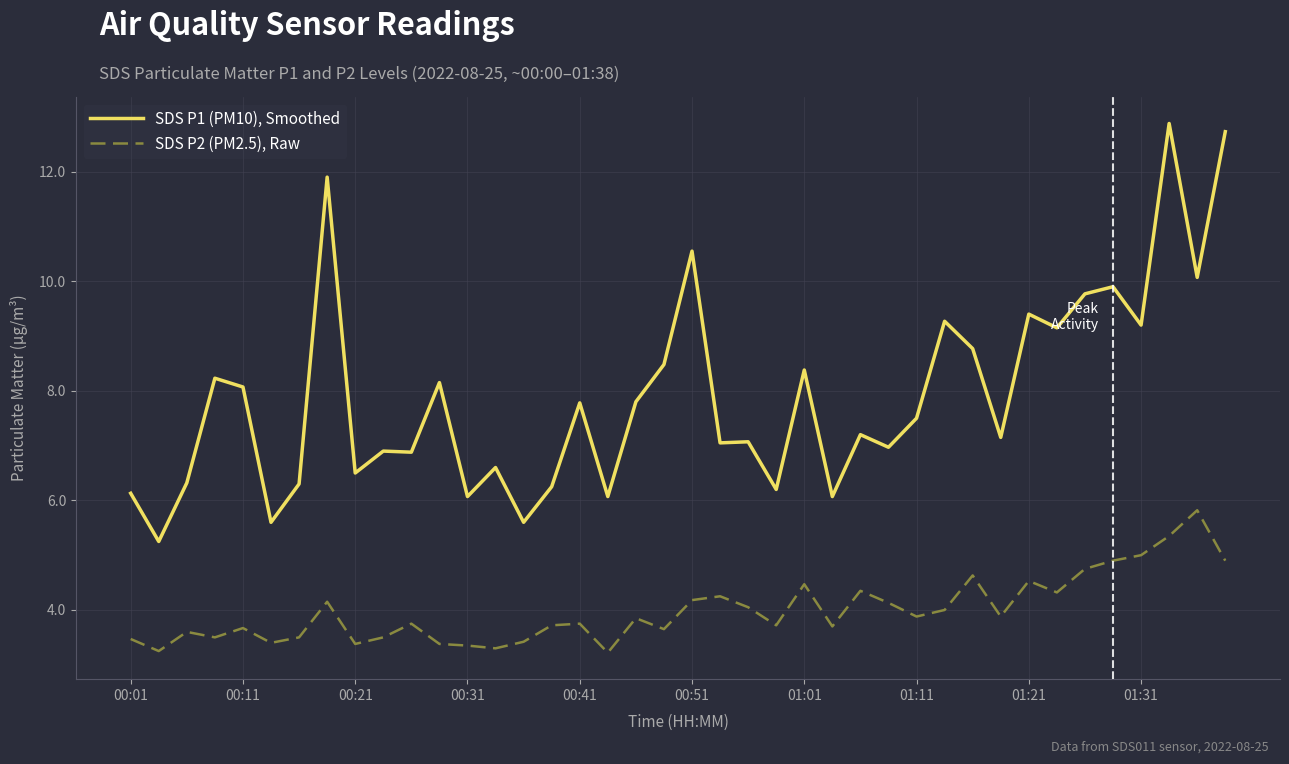

Rank the series by their maximum value, from highest to lowest.

SDS P1 (PM10), Smoothed, SDS P2 (PM2.5), Raw